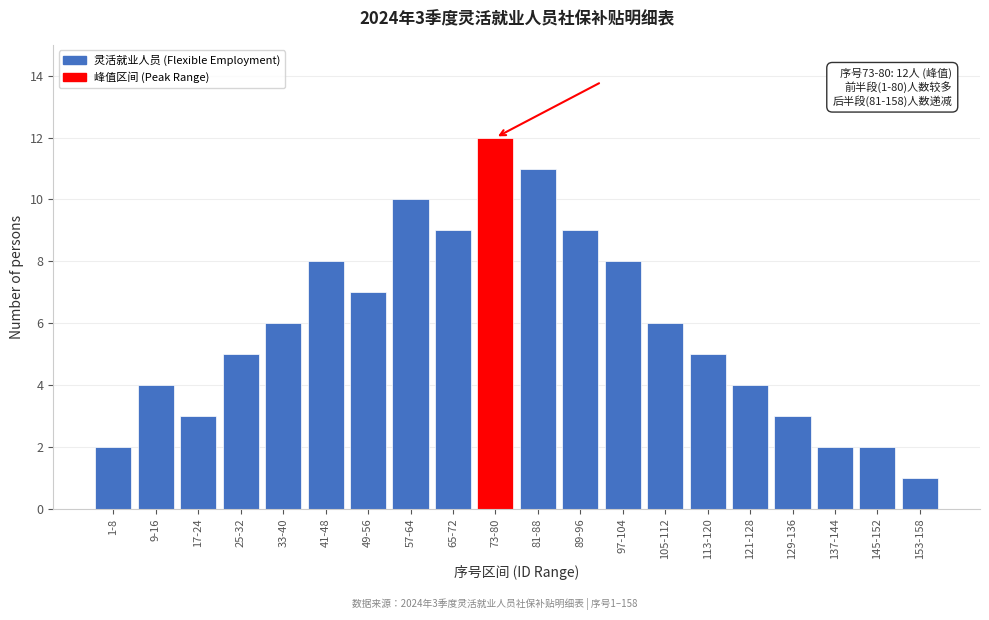

Reading right to left, list all the values displayed in this chart.

1	2	2	3	4	5	6	8	9	11	12	9	10	7	8	6	5	3	4	2